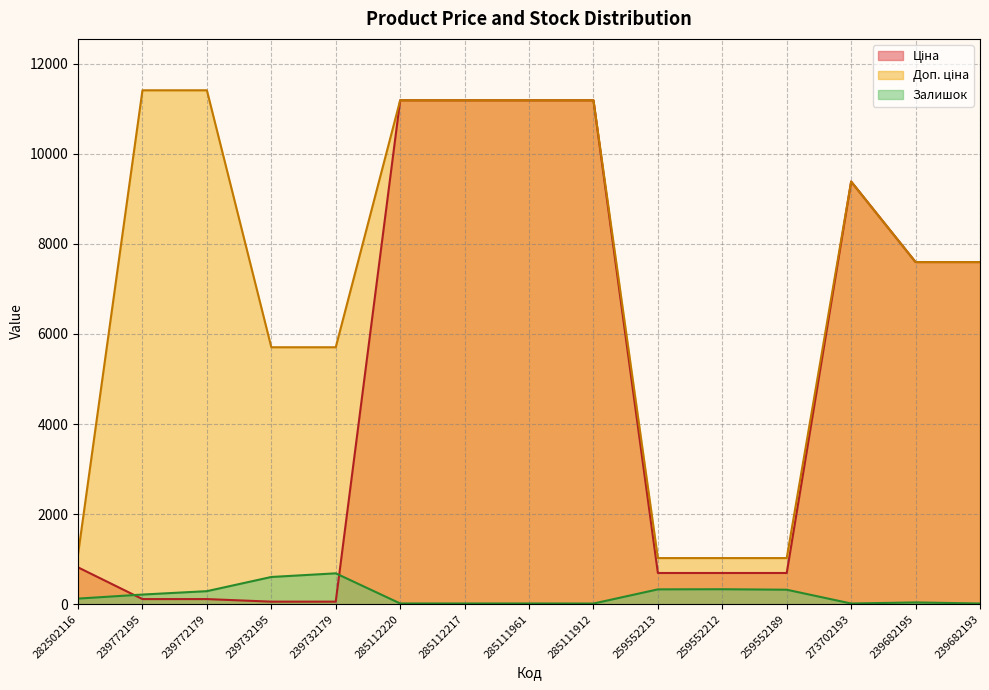

Where does the Доп. ціна series first go above 7596?

239772195